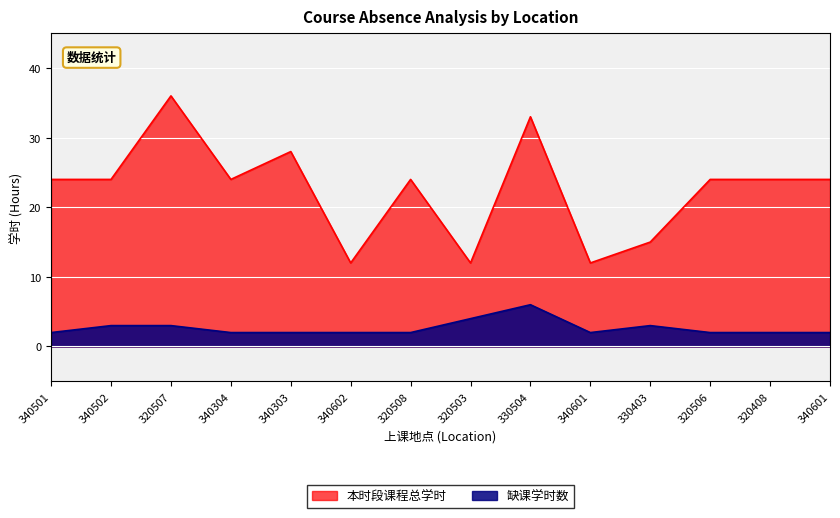

What is the lowest value of the 缺课学时数 series?

2